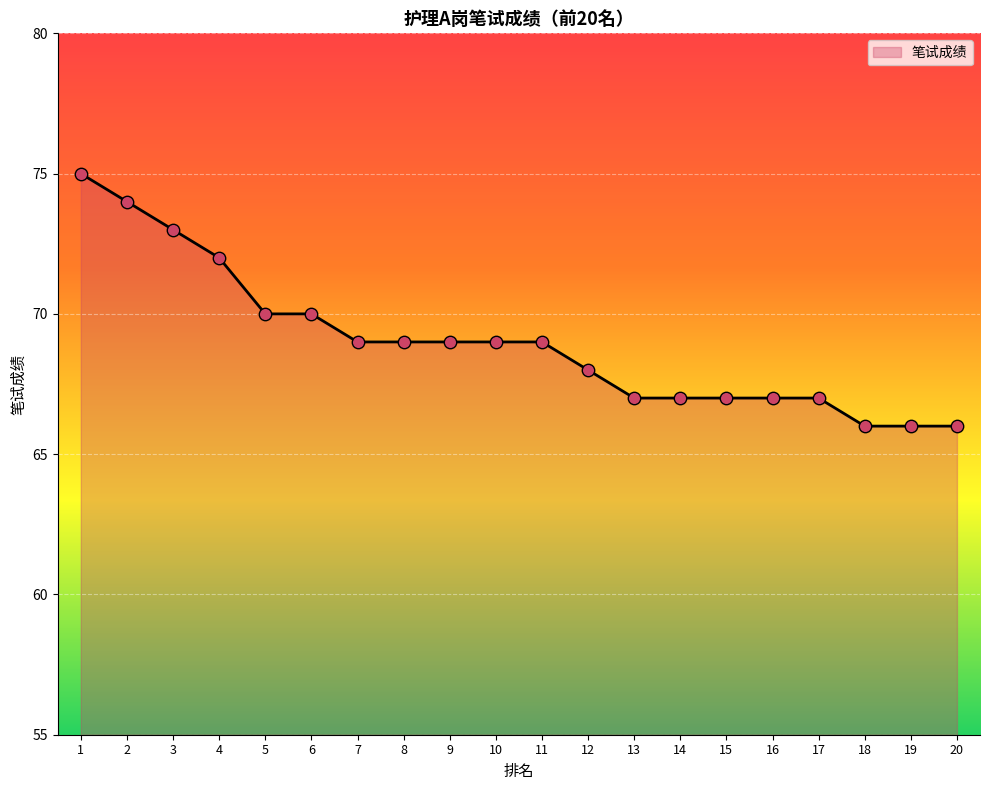

Approximately how many times larger is the value at 14 compared to 11?

1.0